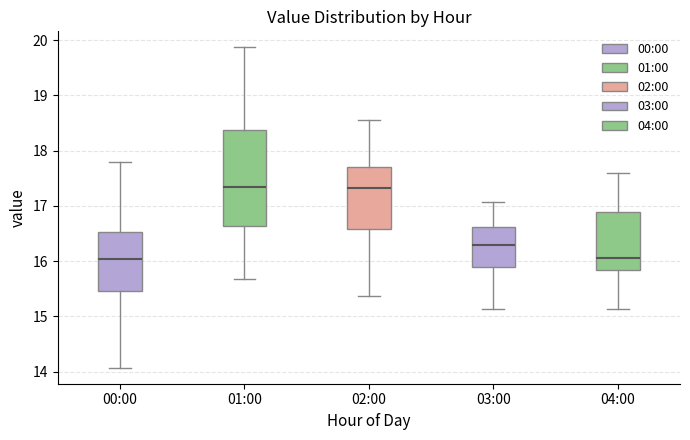

Reading left to right, read every box against the y-axis: the position of its median line, the range the box covers, and the ends of its whiskers. The values are not printed on the chart, so give them approximately, as read against the axis.

00:00: median 16.0, box 15.5 to 16.5, whiskers 14.1 to 17.8
01:00: median 17.4, box 16.6 to 18.4, whiskers 15.7 to 19.9
02:00: median 17.3, box 16.6 to 17.7, whiskers 15.4 to 18.6
03:00: median 16.3, box 15.9 to 16.6, whiskers 15.1 to 17.1
04:00: median 16.1, box 15.8 to 16.9, whiskers 15.1 to 17.6